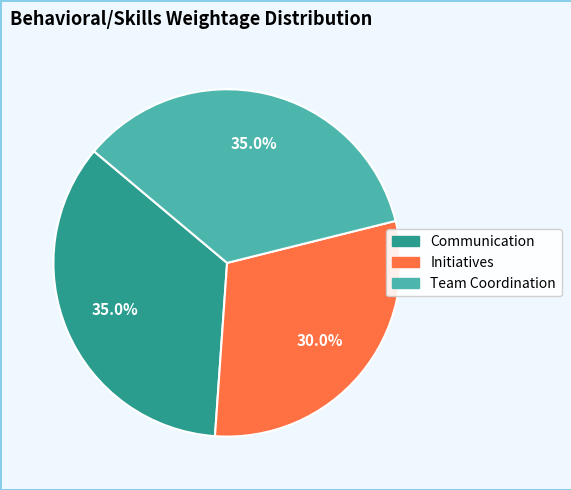

To the nearest percent, what portion does Initiatives represent?

30%